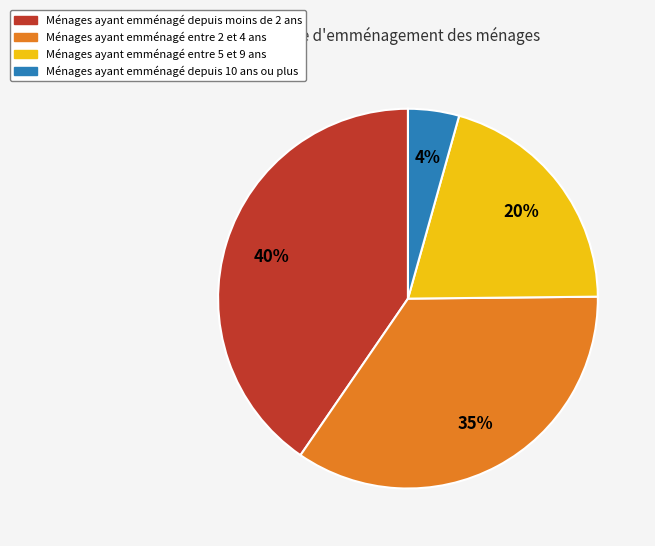

How many slices are in this pie chart?

4